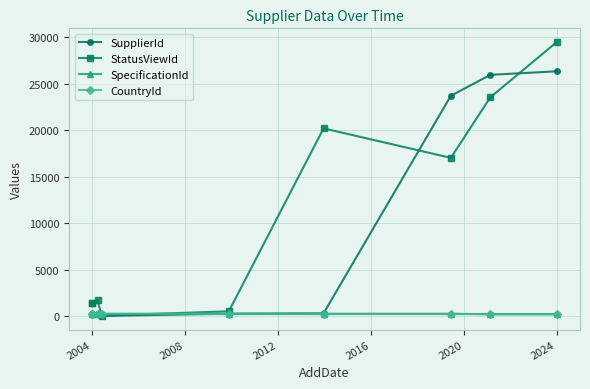

What is the minimum value shown in the chart?

26